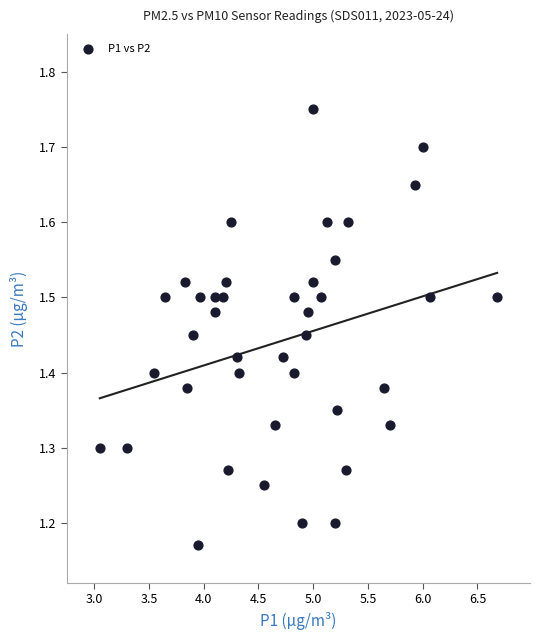

What is the range of X values (max minus min)?

3.6